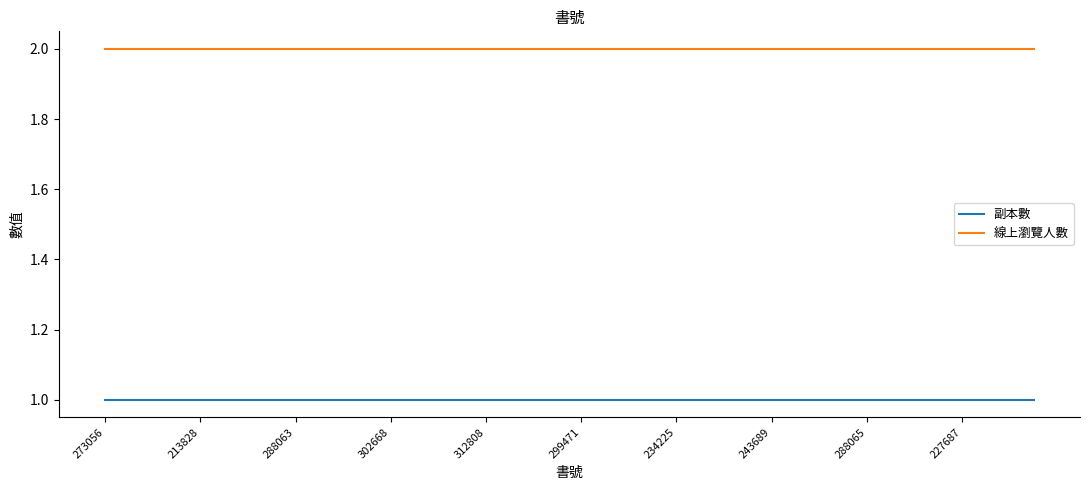

Rank the series by their average value, from lowest to highest.

副本數, 線上瀏覽人數